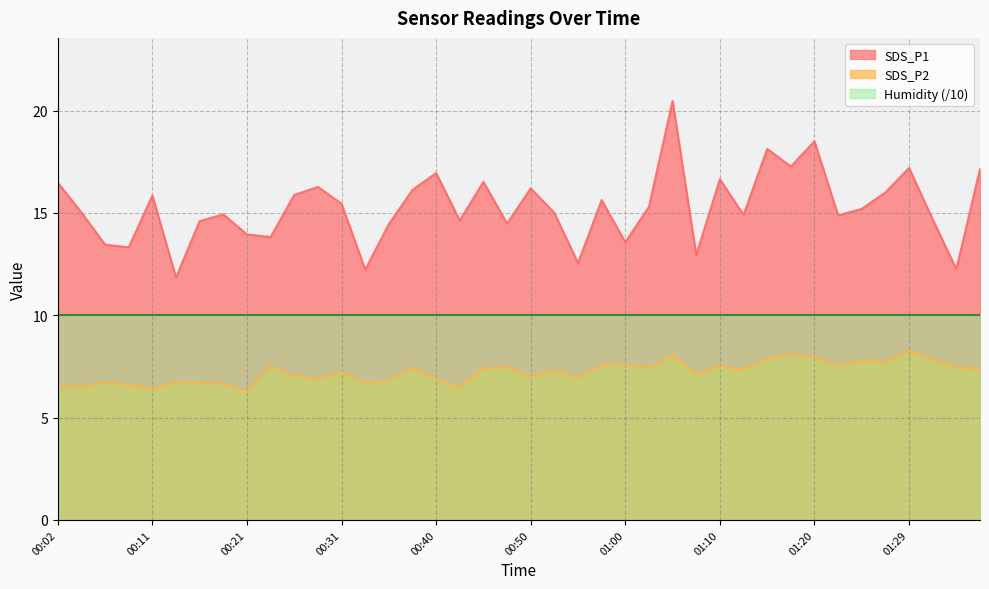

Which category has the lowest value across all series?

00:21